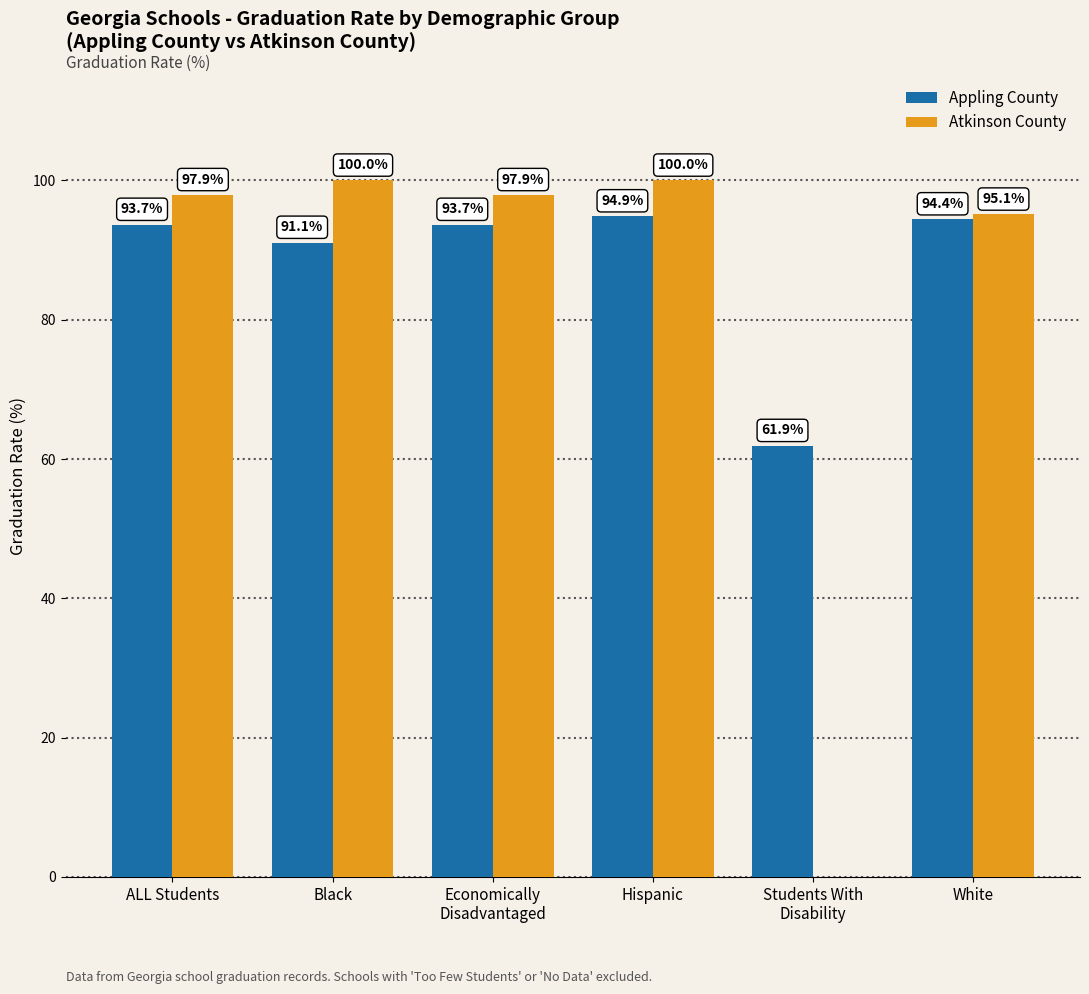

At which label is Appling County closest to 78?

Black